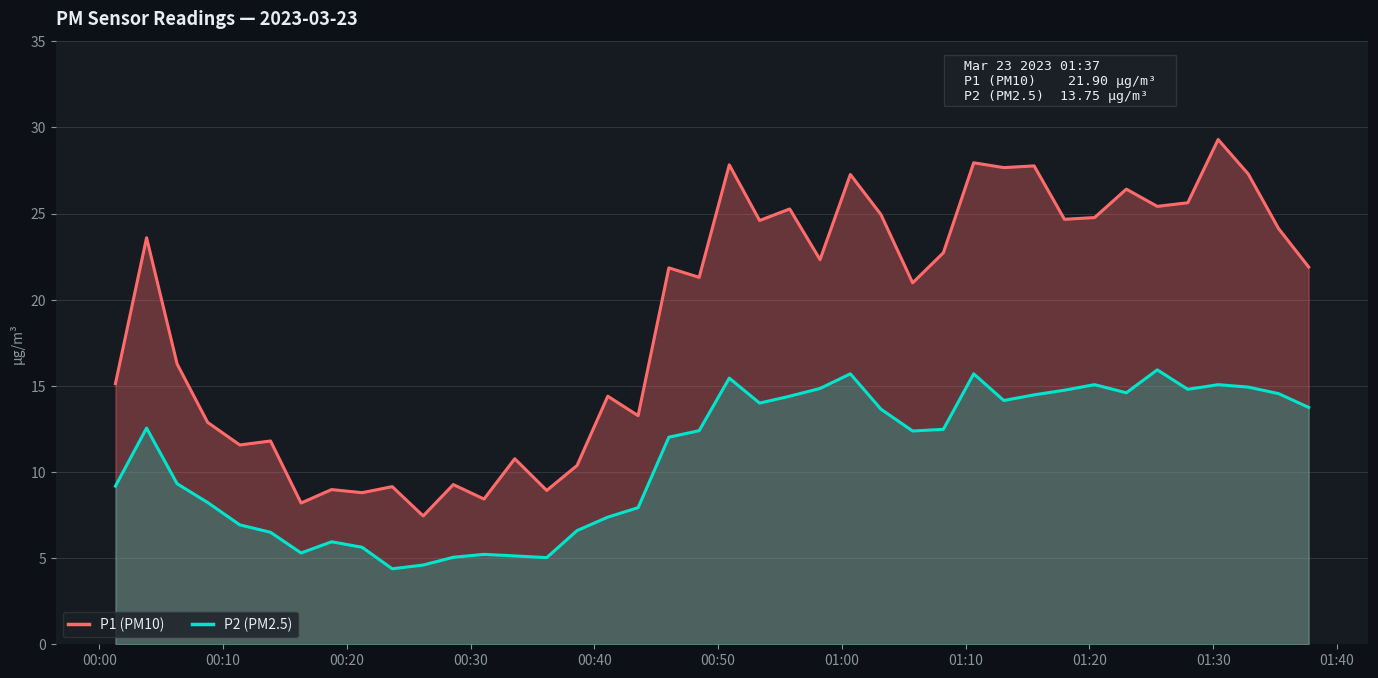

In P2 (PM2.5), how many points are lower than both neighbors (excluding endpoints)?

8